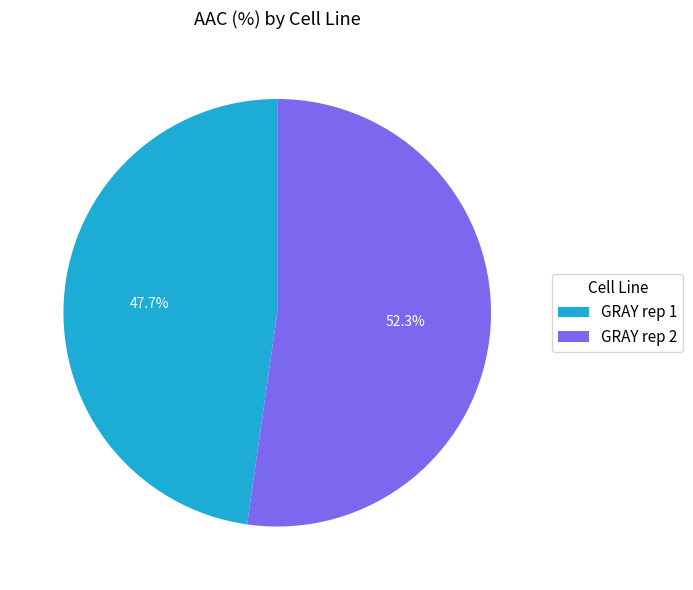

Which has a higher value, GRAY rep 1 or GRAY rep 2?

GRAY rep 2